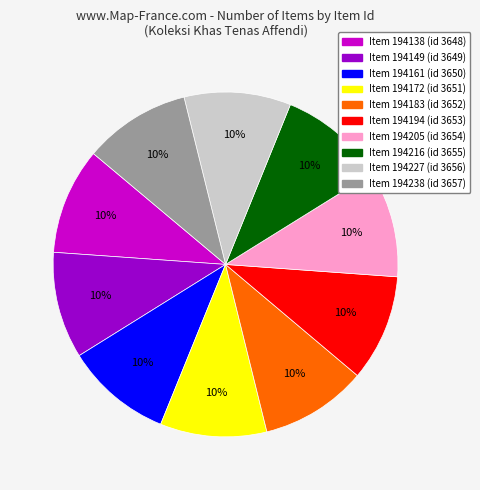

To the nearest percent, what is the average slice percentage?

10%